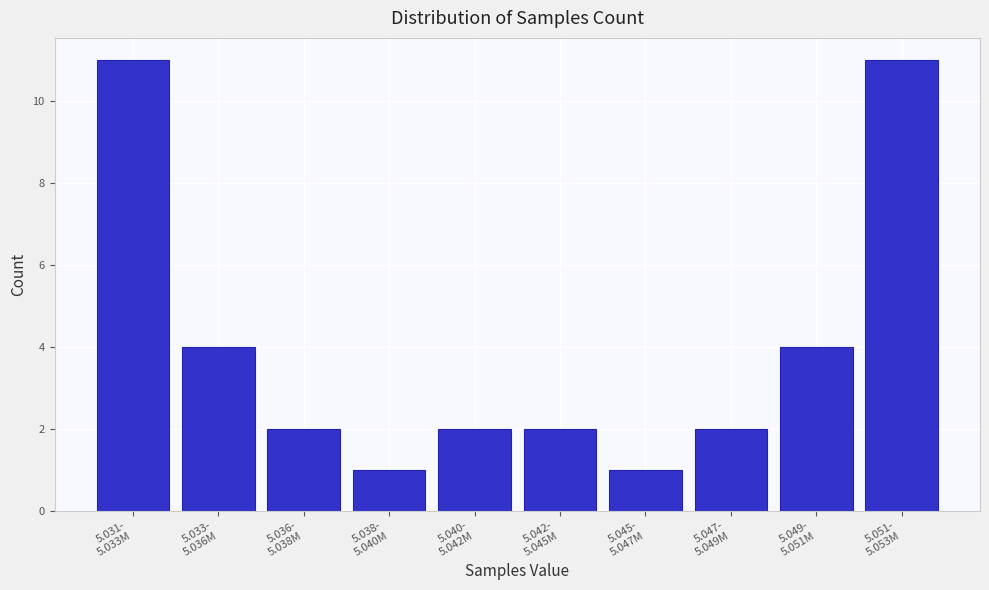

Reading left to right, transcribe all the data shown in this chart.

11	4	2	1	2	2	1	2	4	11